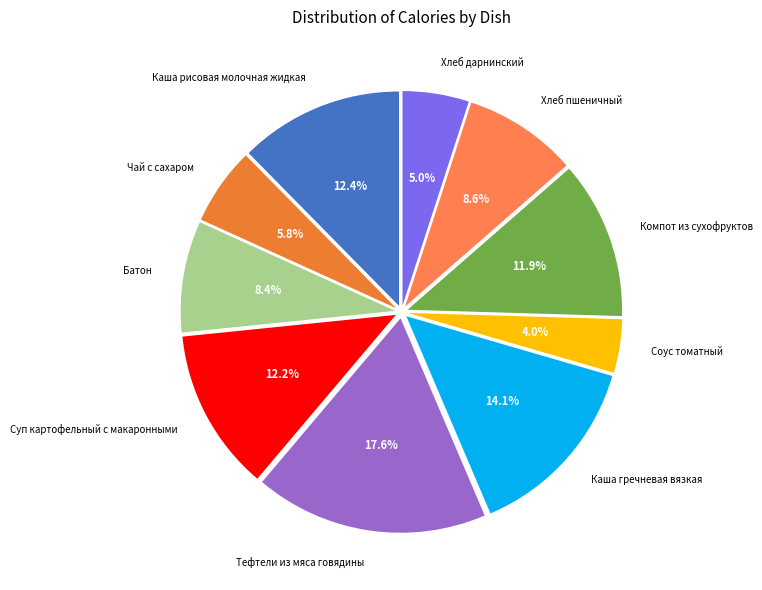

To the nearest percent, what is the difference between the largest and smallest slice percentages?

14%